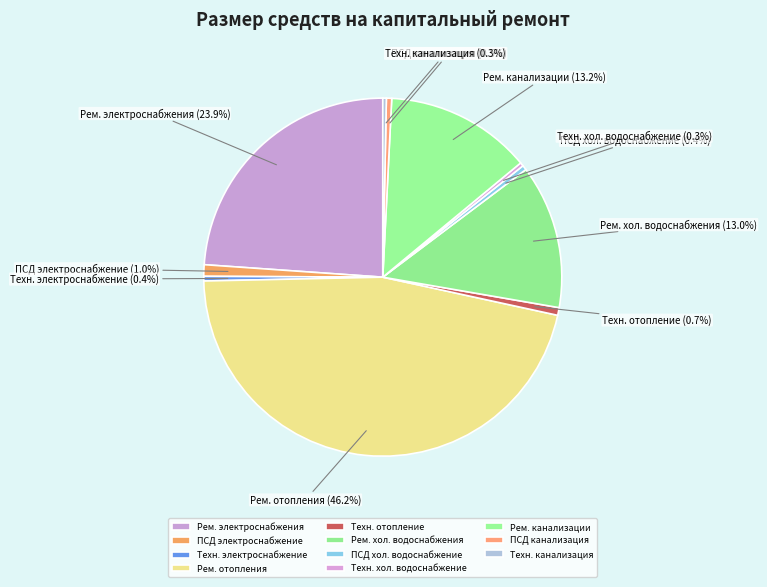

Approximately how many times larger is the value at ПСД электроснабжение compared to Техн. отопление?

1.5